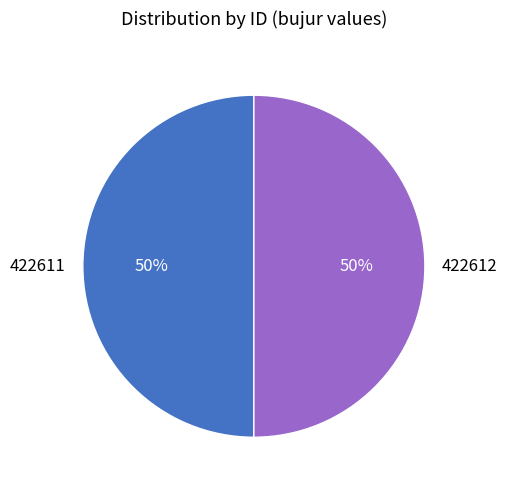

How many slices are in this pie chart?

2